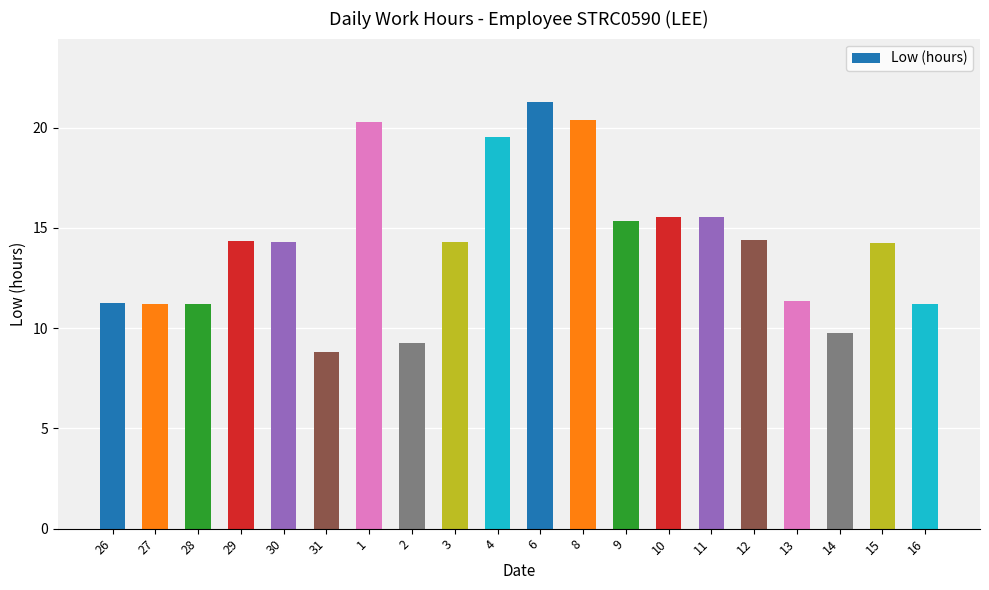

How many data points are less than 14?

8